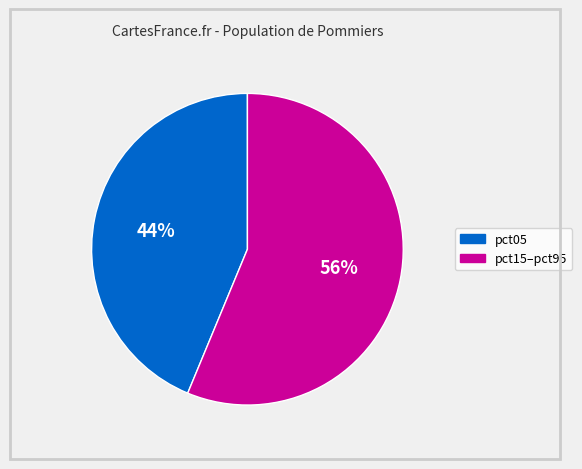

Count the number of slices in the pie.

2